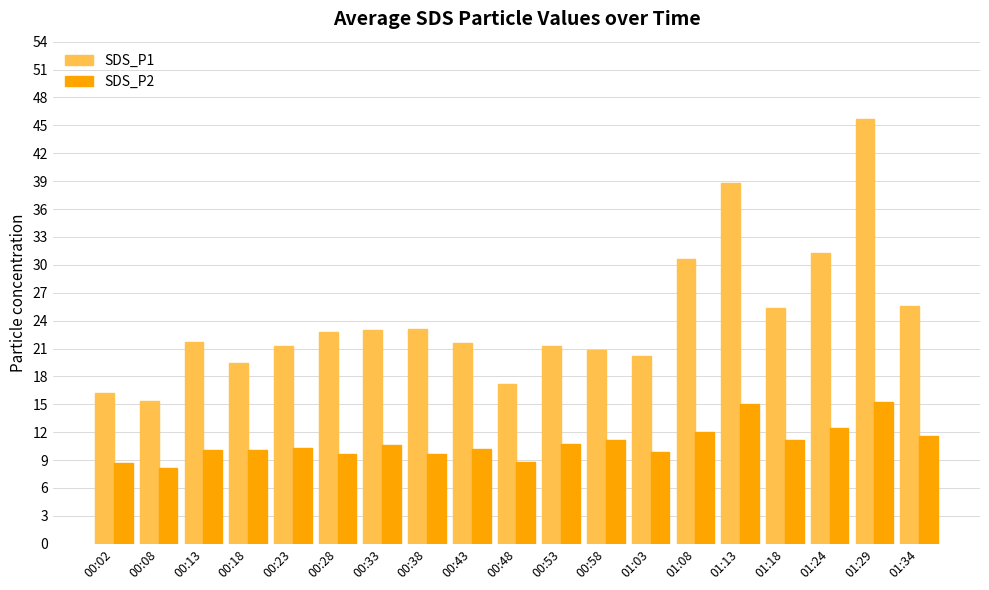

What is the lowest value of the SDS_P2 series?

8.2